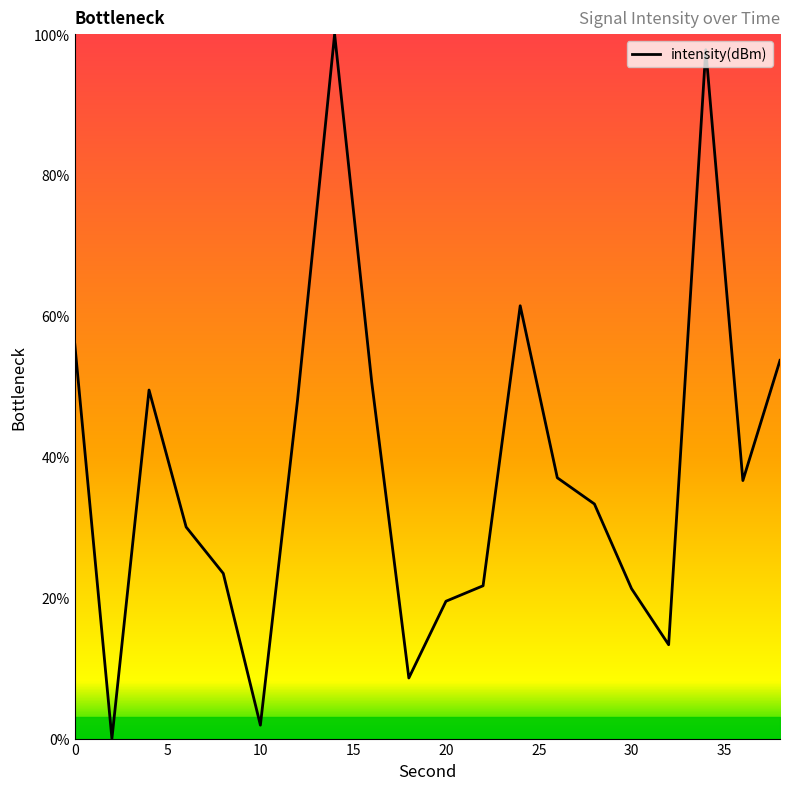

Does the chart have visible grid lines?

No